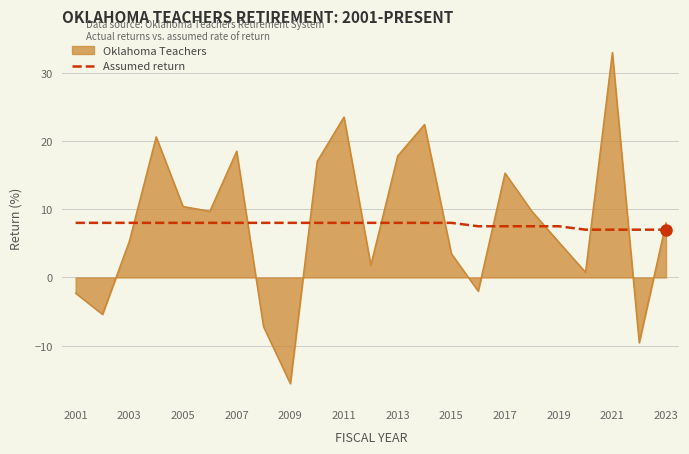

What is the difference between the maximum and minimum values in the Oklahoma Teachers series?

48.5